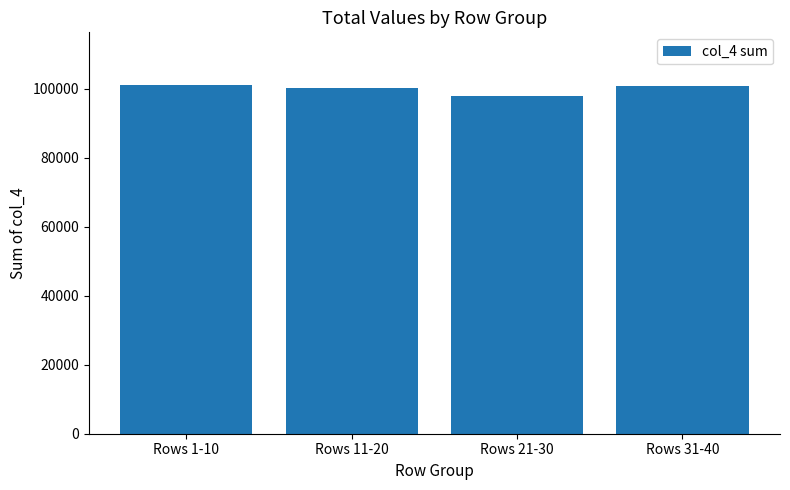

What is the label of the 2nd bar from the left?

Rows 11-20